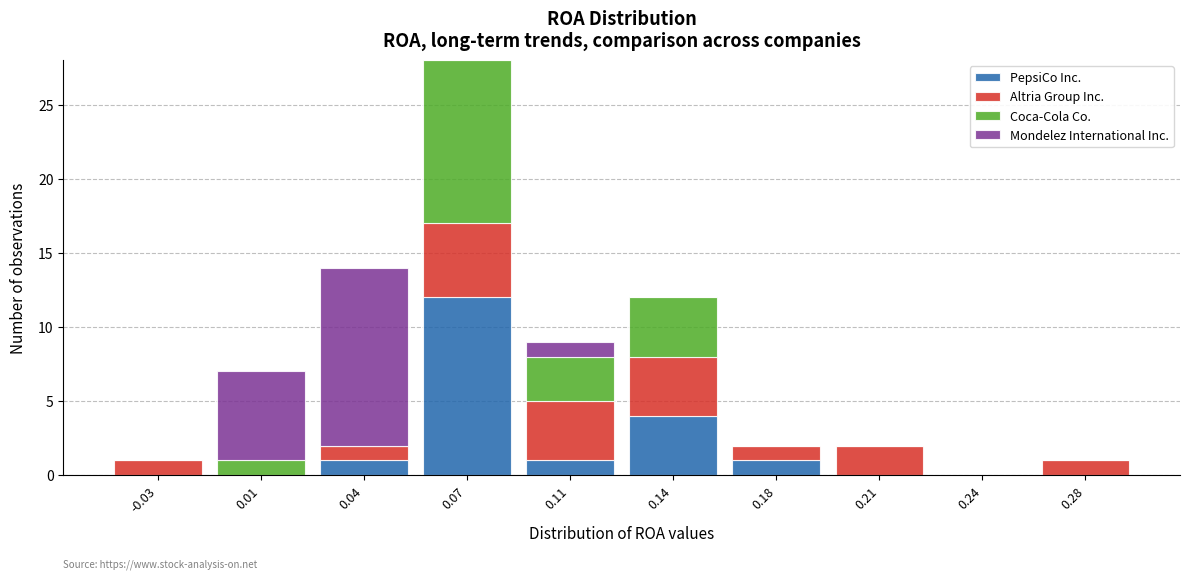

How many distinct data groups are displayed?

4